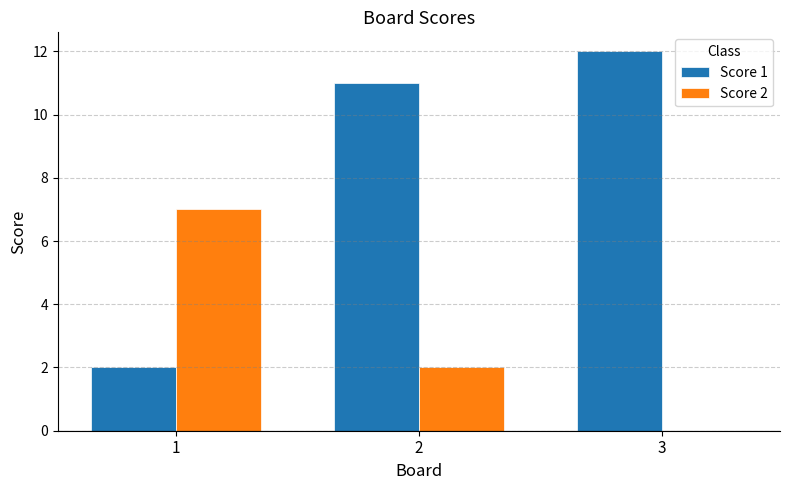

At which category is the sum across all series the highest?

2